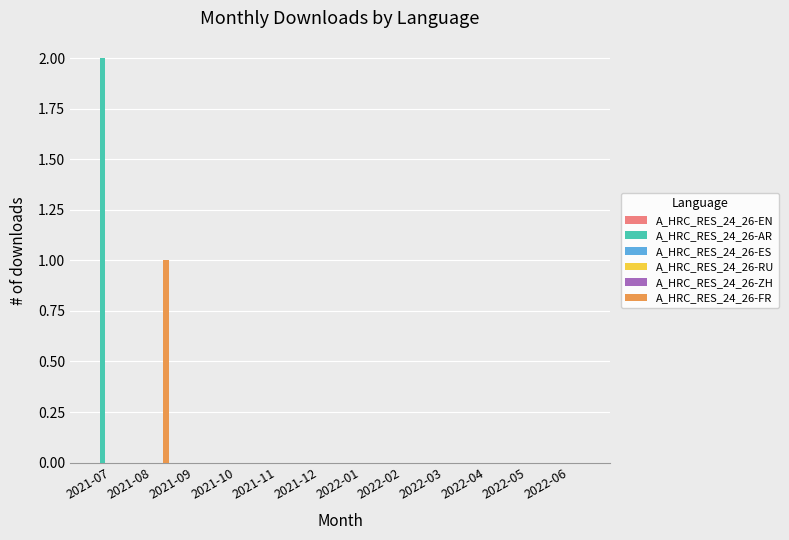

The A_HRC_RES_24_26-RU series shows 0 at 2022-05. True or false?

True